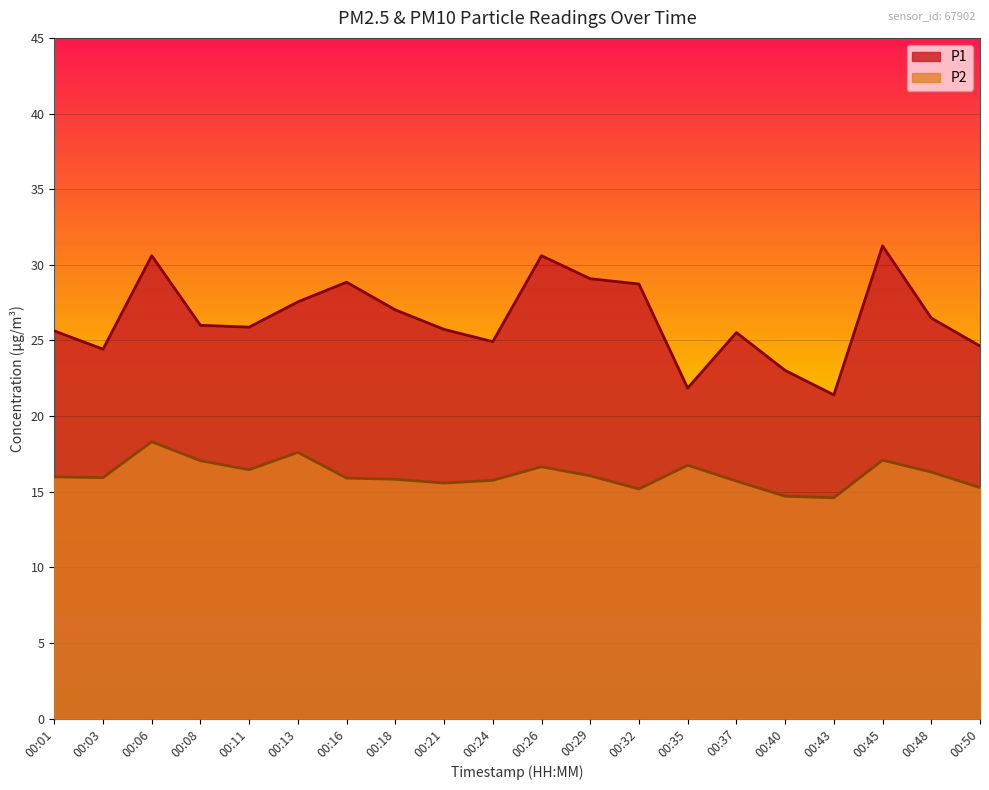

Rank the series by their maximum value, from highest to lowest.

P1, P2